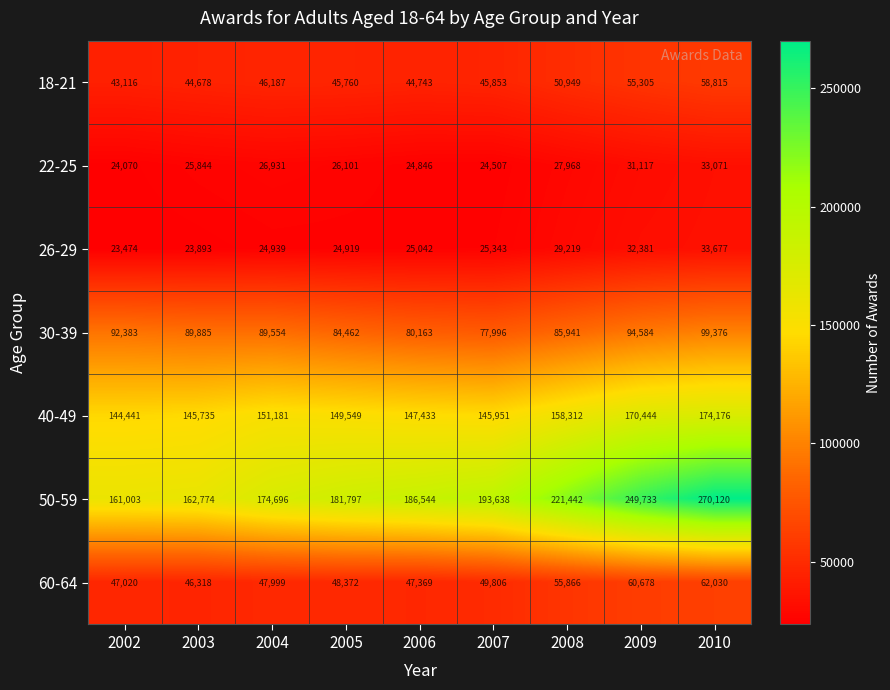

At which category does the chart reach its minimum across all series?

2002